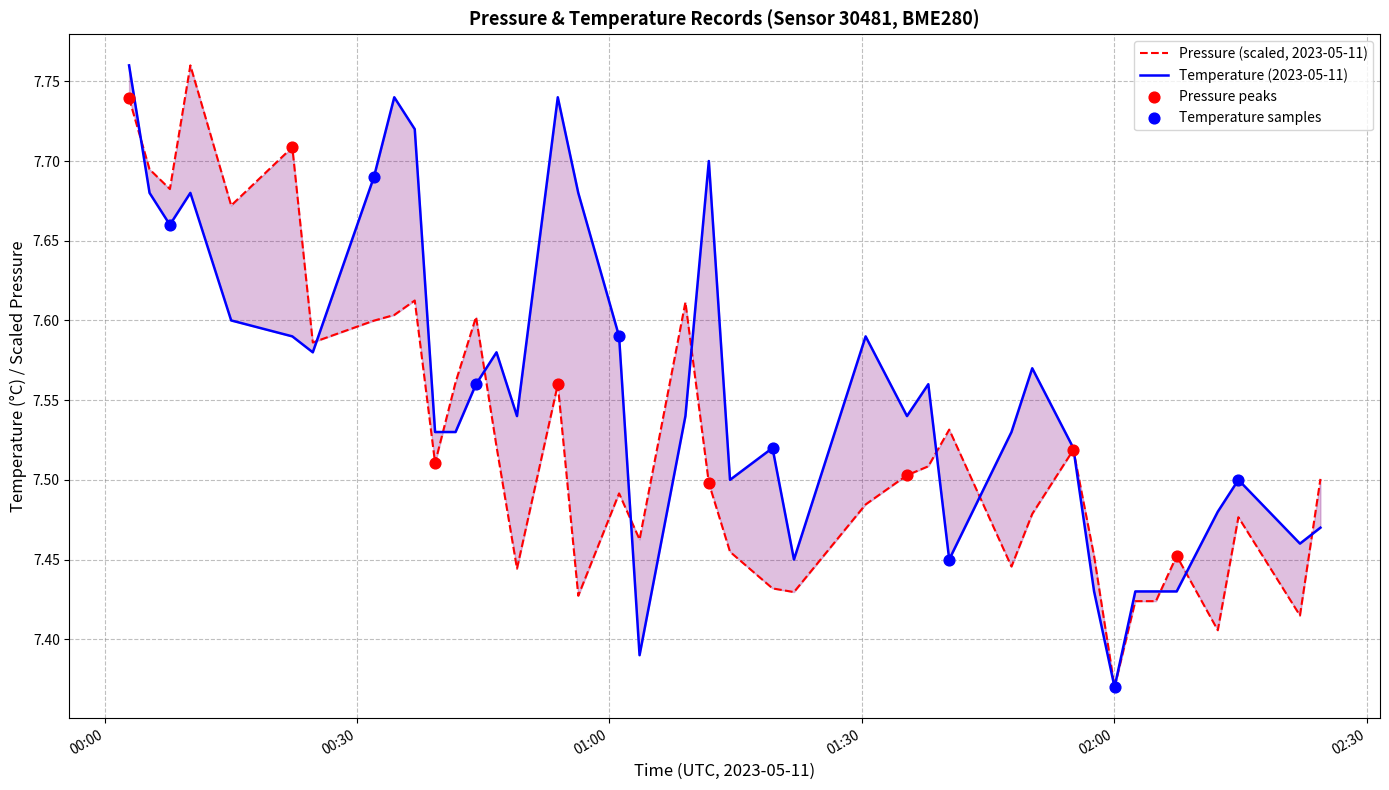

Which series has the largest total across all categories?

temperature